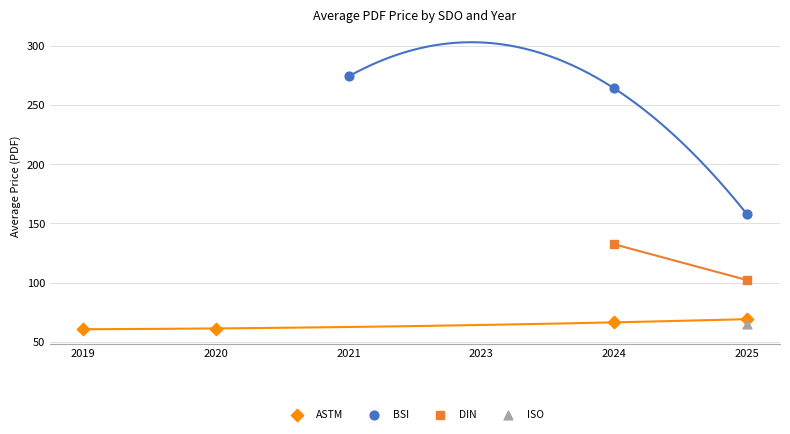

Which series reaches the maximum Y coordinate?

BSI avg Price (PDF)